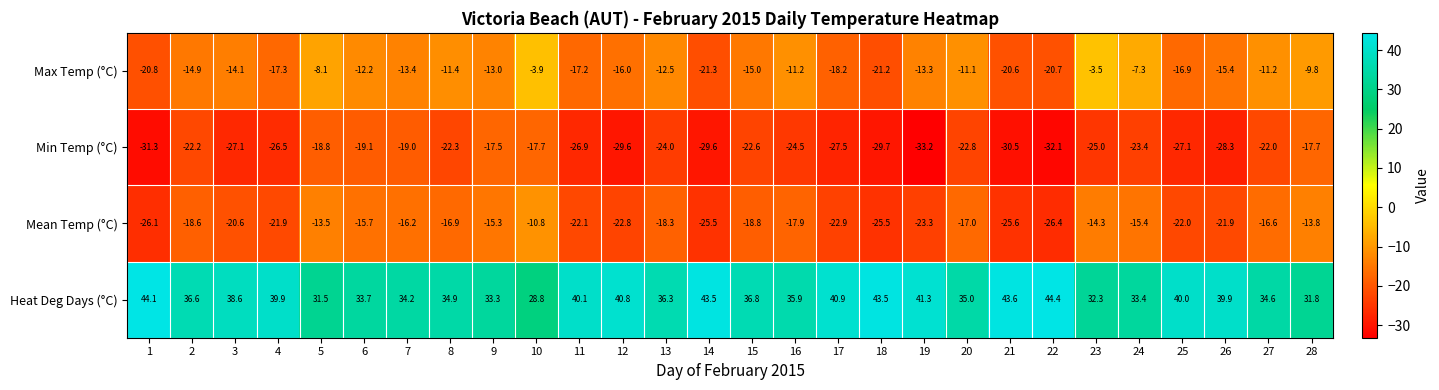

How many distinct data groups are displayed?

4